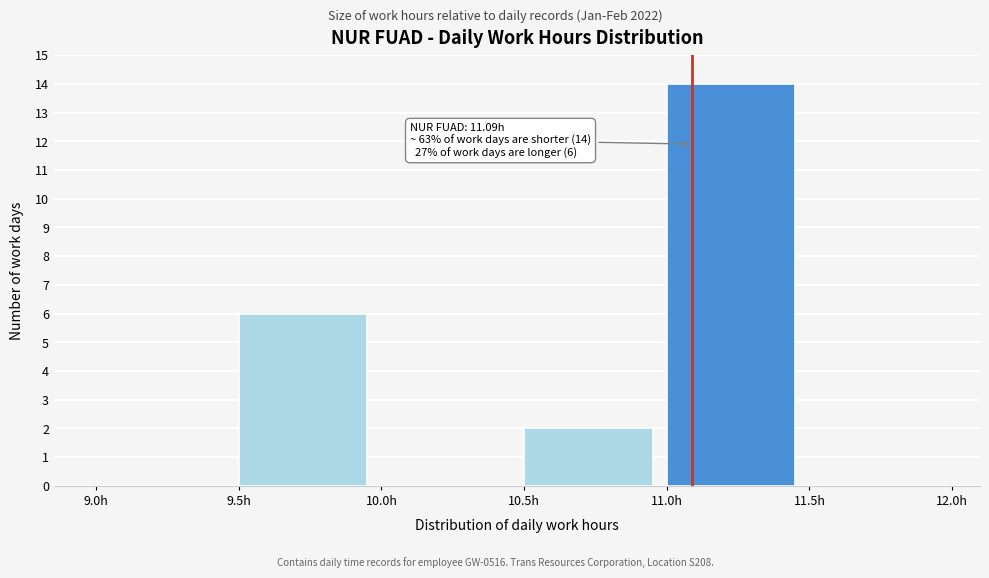

Which range on the x-axis has the tallest bar?

11.0 to 11.5